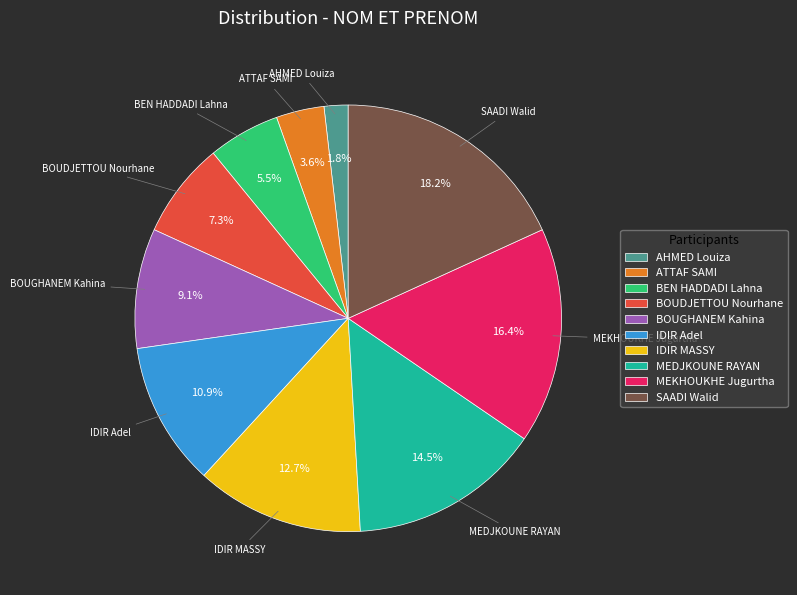

Which category has the biggest portion of the pie?

SAADI Walid